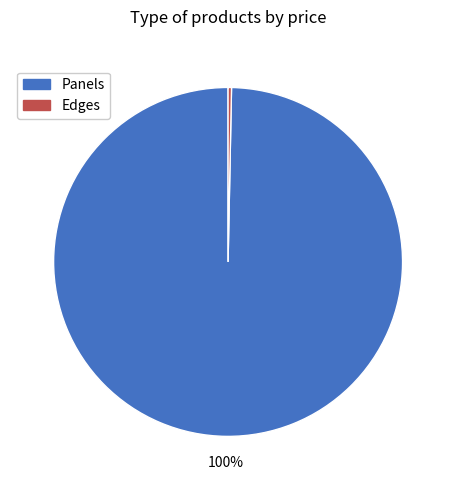

Count the number of slices in the pie.

2